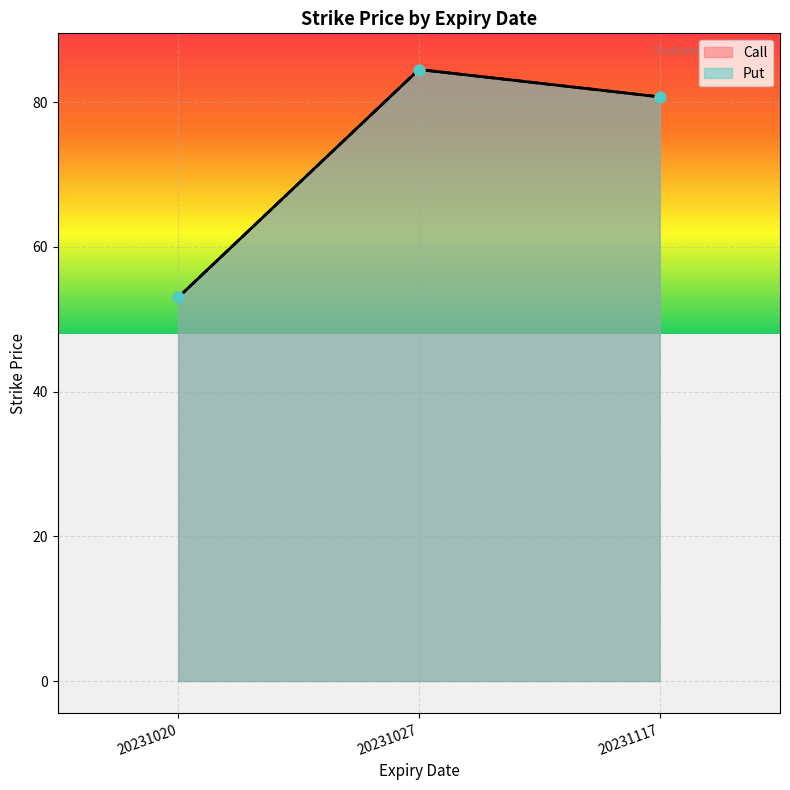

Which series has the widest spread of Y values?

Call